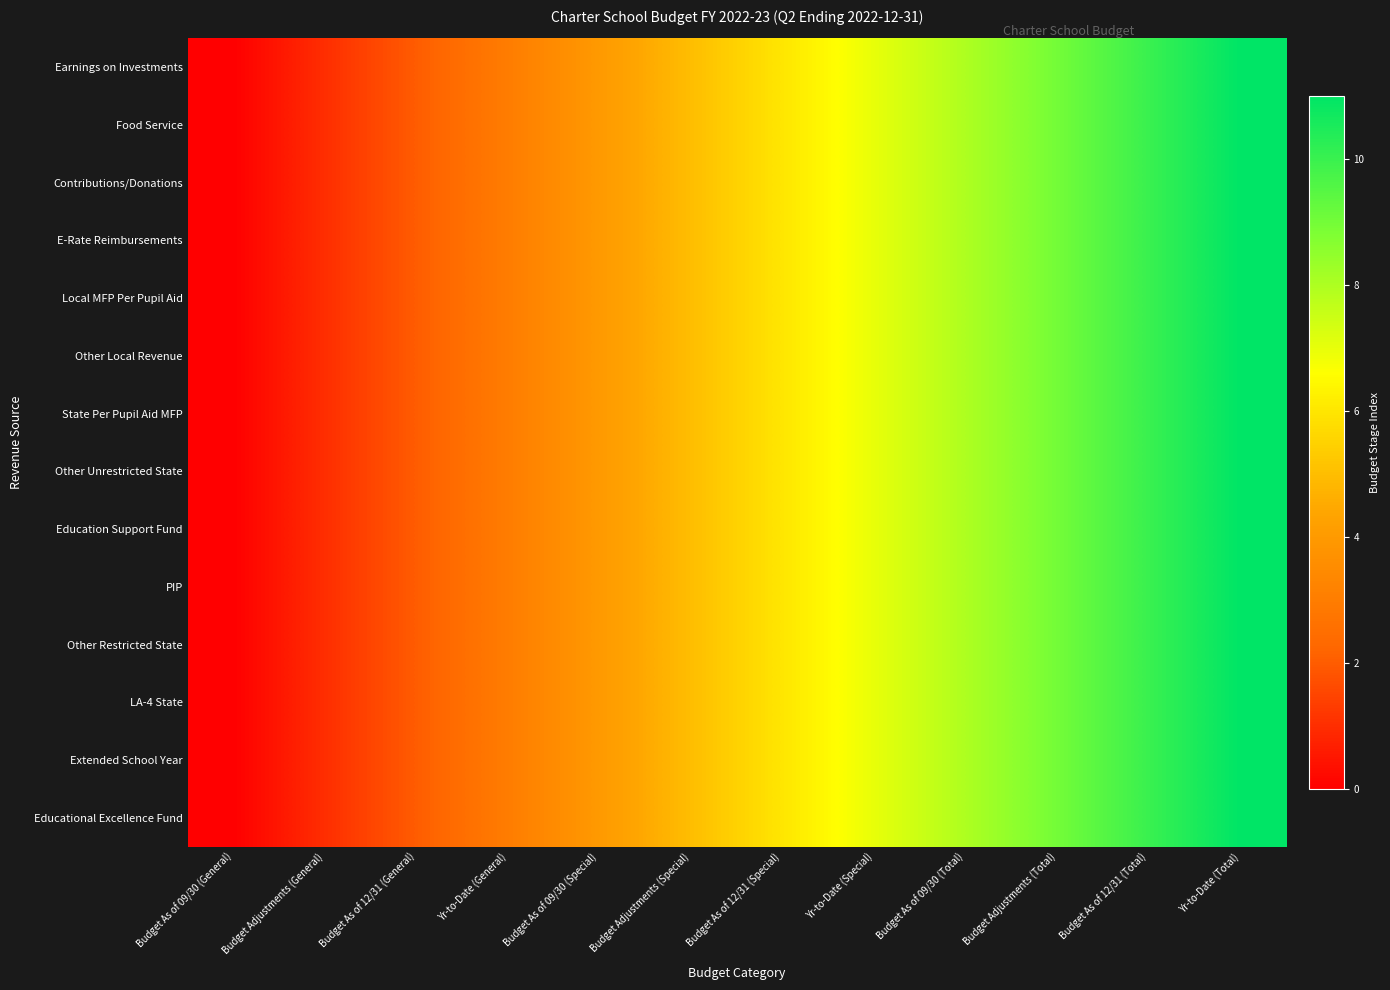

What is the total value across all series at Budget Adjustments (Total)?

126